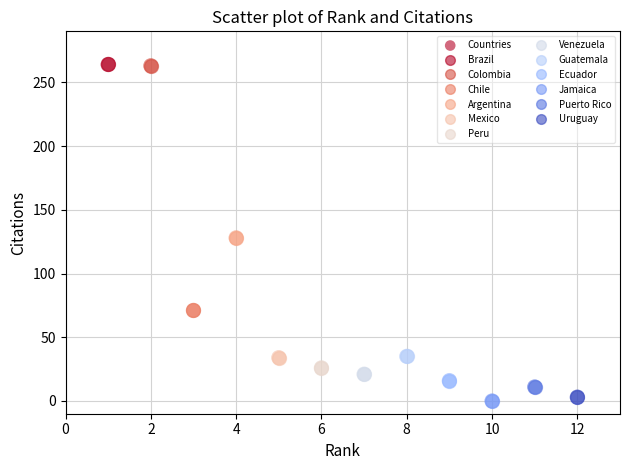

How many data points are displayed?

12